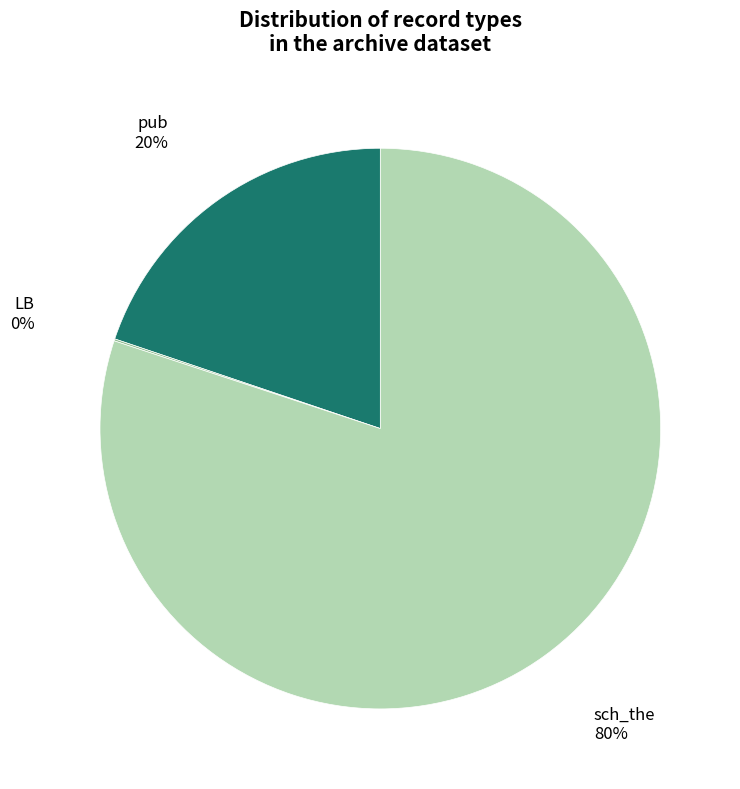

What is the largest slice in the pie chart?

sch_the